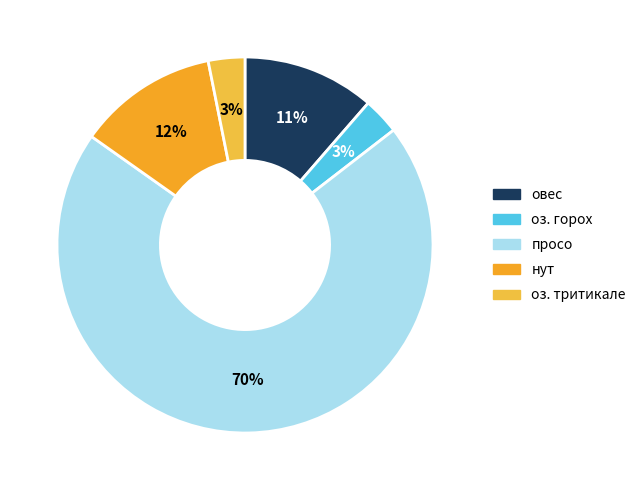

Which category accounts for the majority?

просо